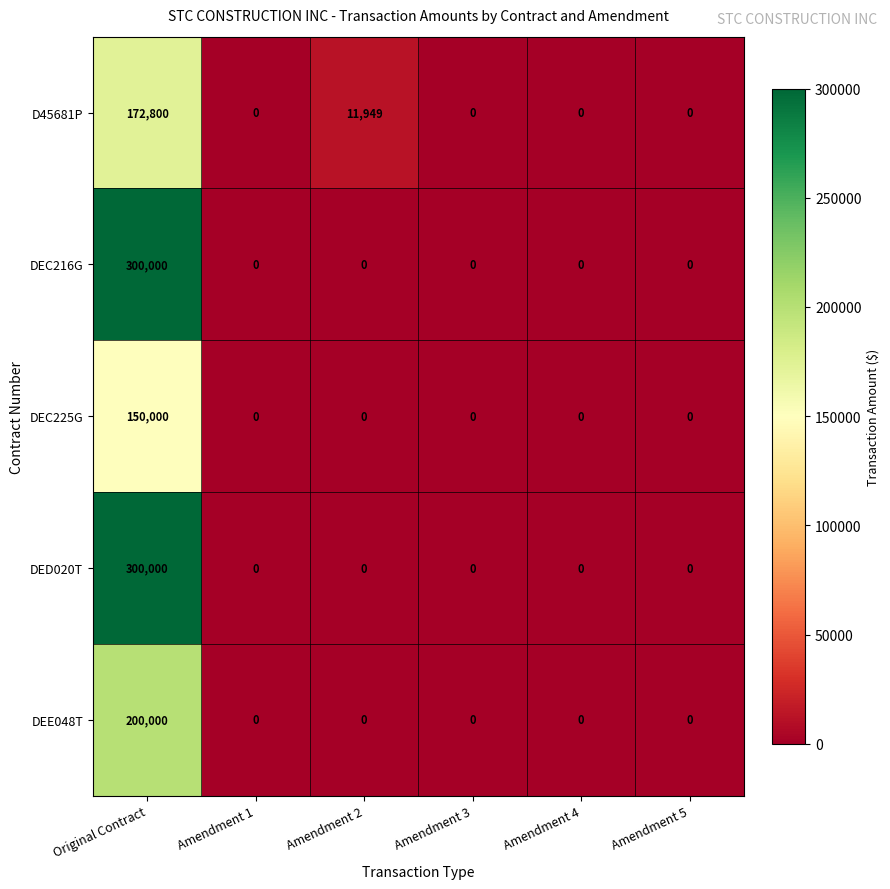

What is the average value of the DEE048T series?

33333